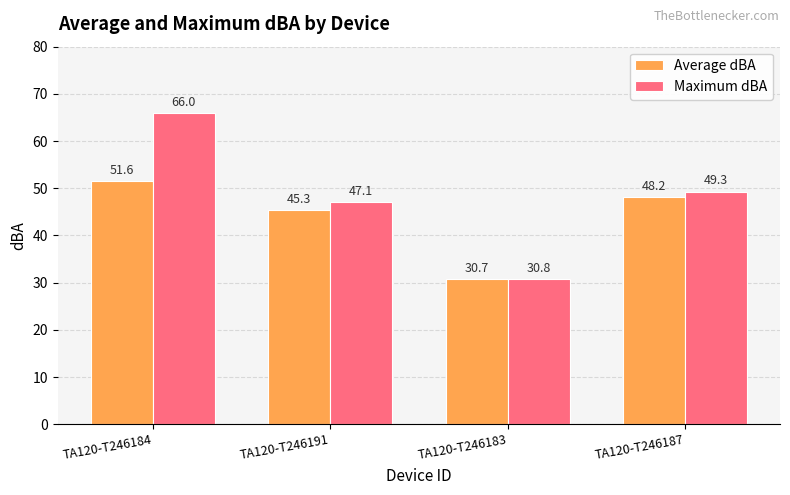

What is the label of the 1st bar from the left?

TA120-T246184